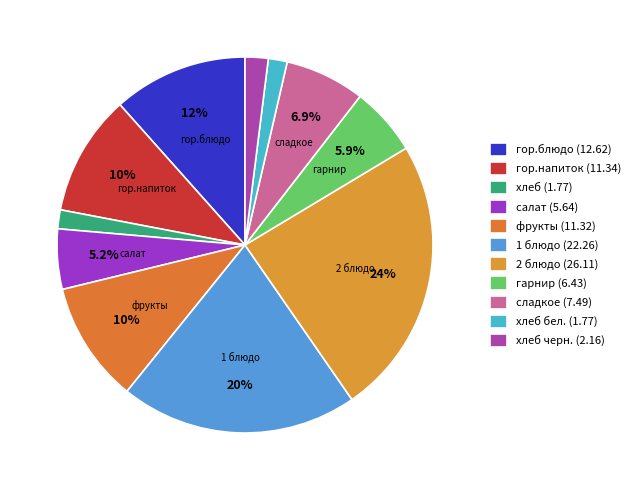

How many slices are in this pie chart?

11